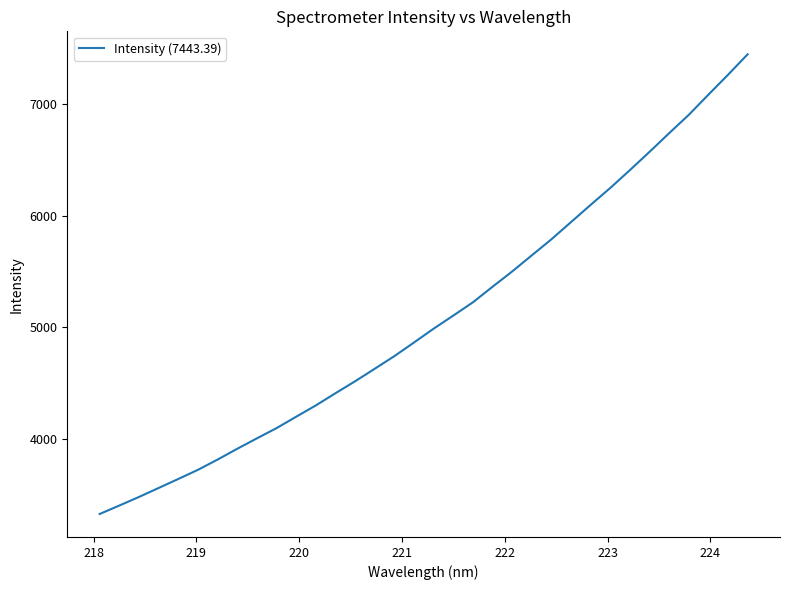

What is the difference between the maximum and minimum values?

4115.1